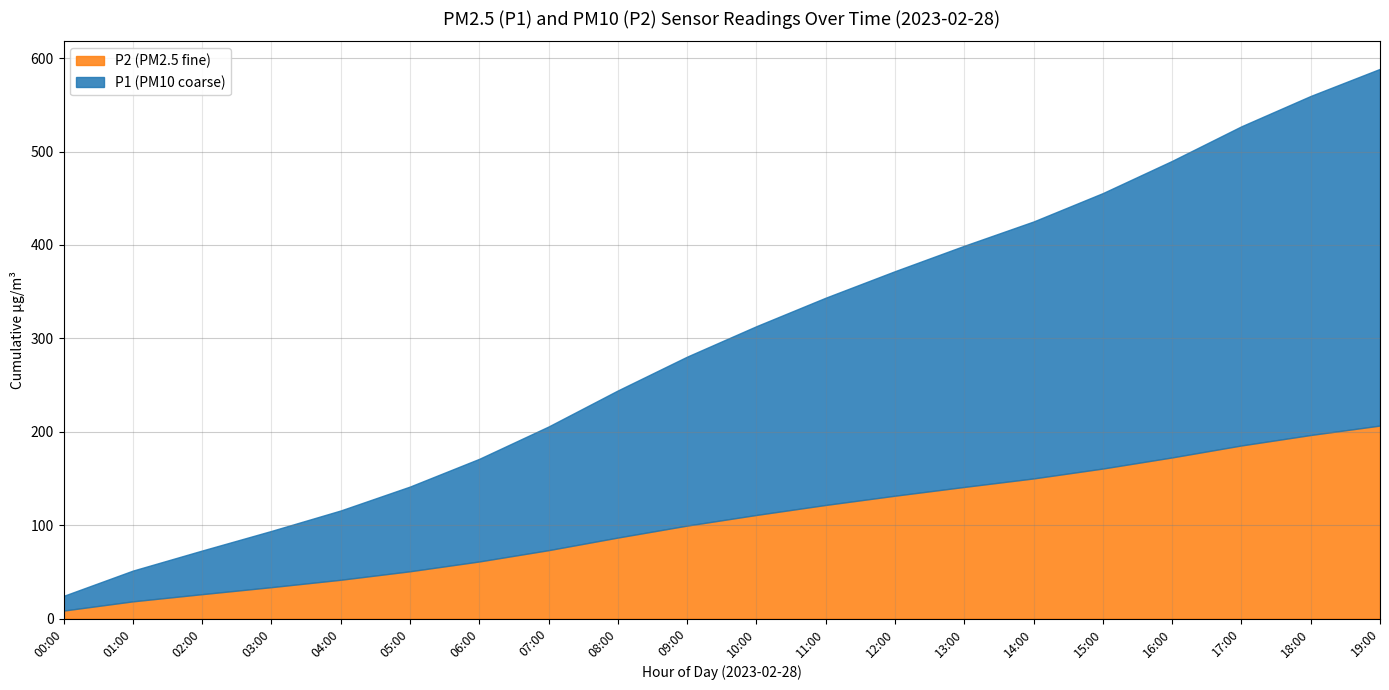

At 06:00, list the series in order from smallest to largest.

P2, P1